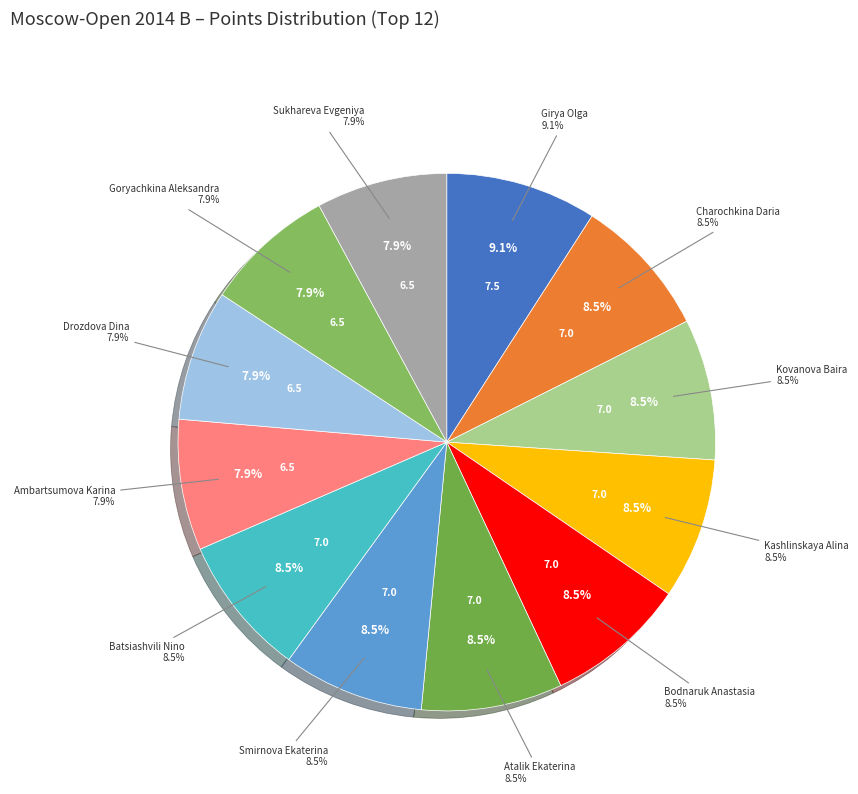

Does Ambartsumova Karina represent more than half of the total?

No